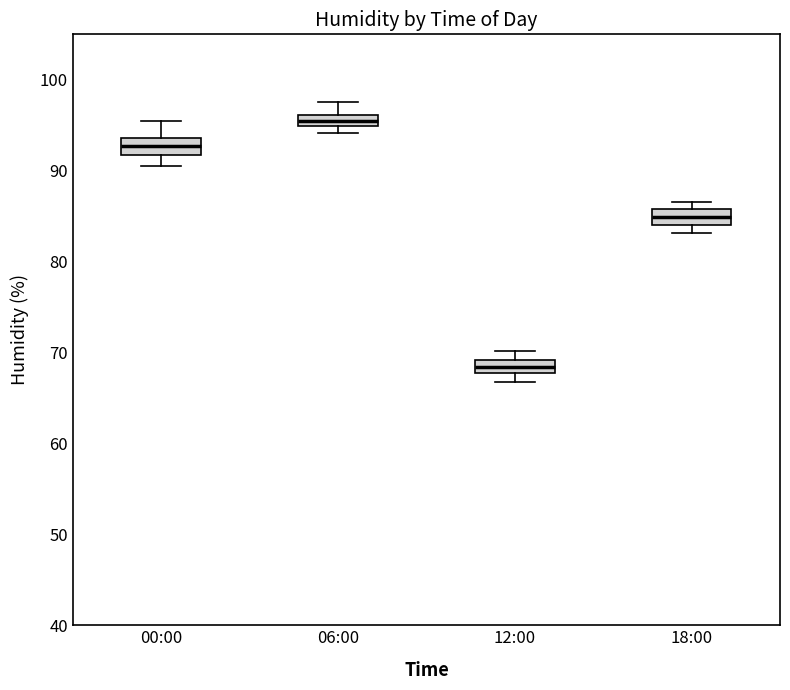

Which box's median line is the lowest?

12:00